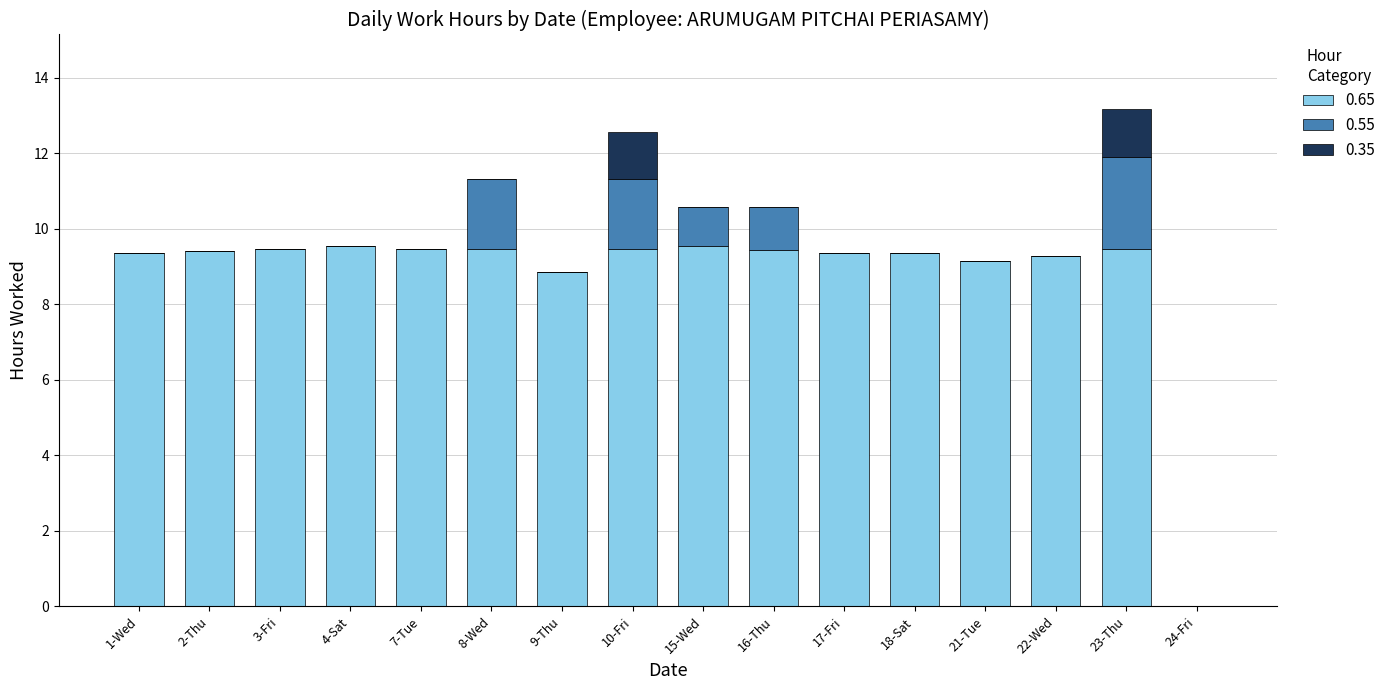

At which label is 0.65 closest to 4?

24-Fri